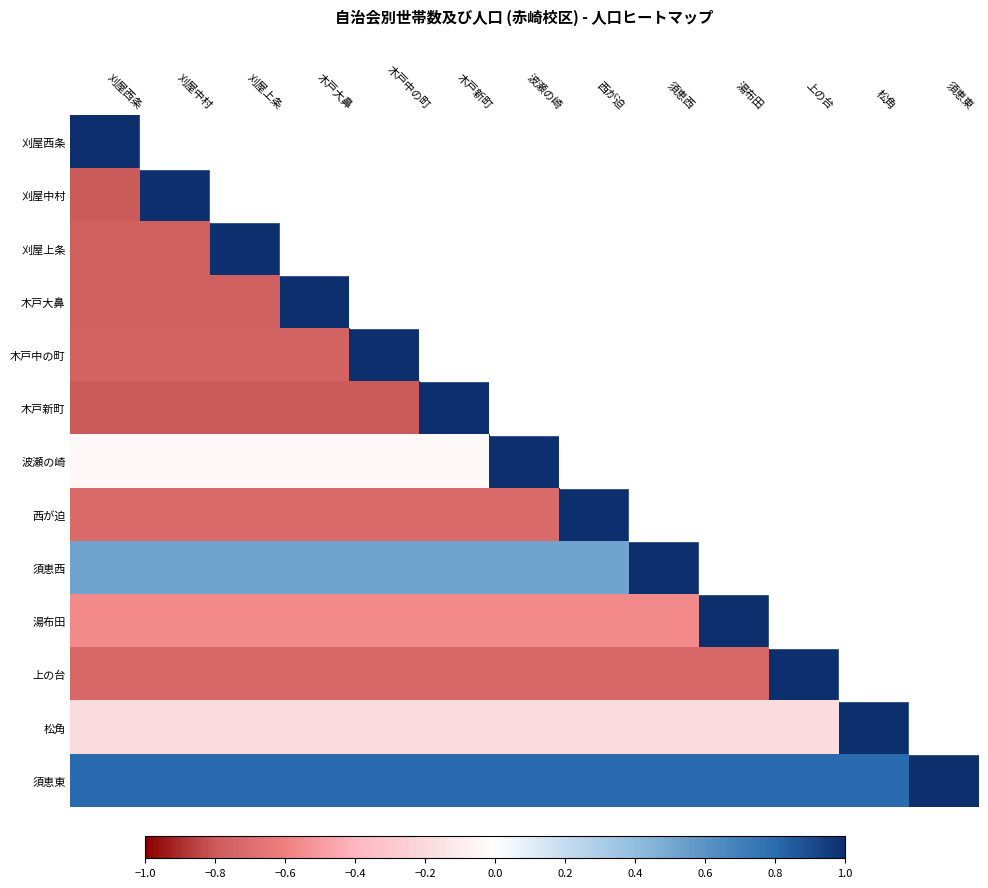

Rank the categories by 松角 value from lowest to highest.

刈屋西条, 刈屋中村, 刈屋上条, 木戸大鼻, 木戸中の町, 木戸新町, 波瀬の崎, 西が迫, 須恵西, 湯布田, 上の台, 松角, 須恵東